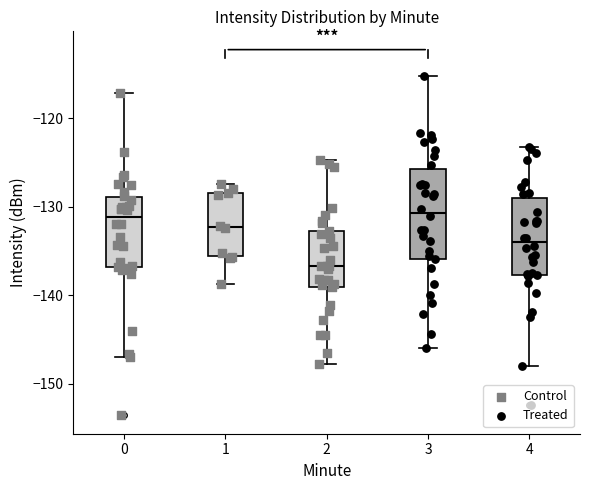

Reading left to right, transcribe this box plot: for each box, give where its median line is, the range the box spans, and where its two whiskers end, as read against the y-axis. The values are not printed on the chart, so give them approximately, as read against the axis.

0: median -131, box -137 to -129, whiskers -147 to -117
1: median -132, box -136 to -128, whiskers -139 to -127
2: median -137, box -139 to -133, whiskers -148 to -125
3: median -131, box -136 to -126, whiskers -146 to -115
4: median -134, box -138 to -129, whiskers -148 to -123